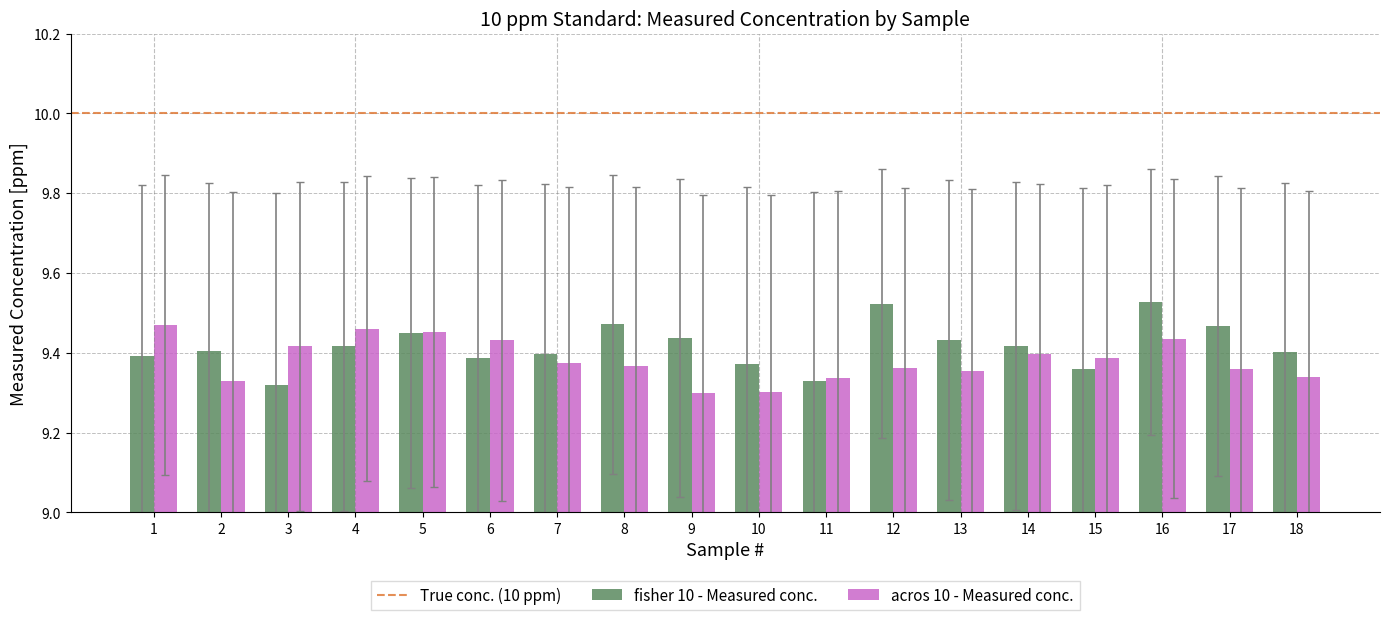

How many acros 10 - Measured conc. values are between 9 and 10?

18